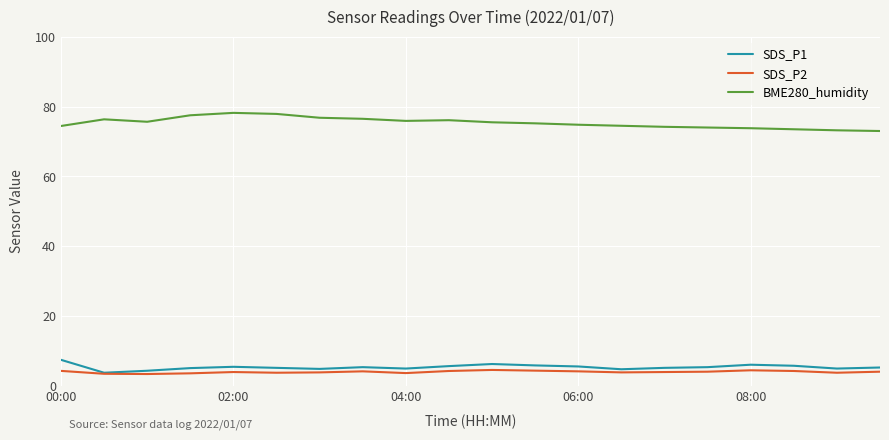

What are all the series names shown in the legend?

SDS_P1, SDS_P2, BME280_humidity